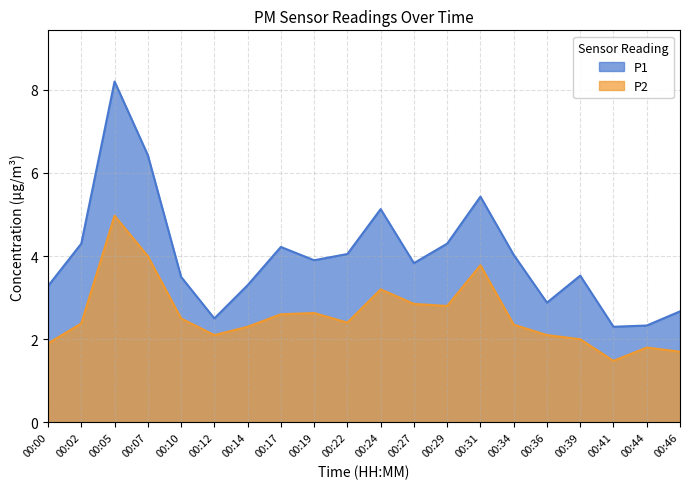

What is the lowest value of the P1 series?

2.3